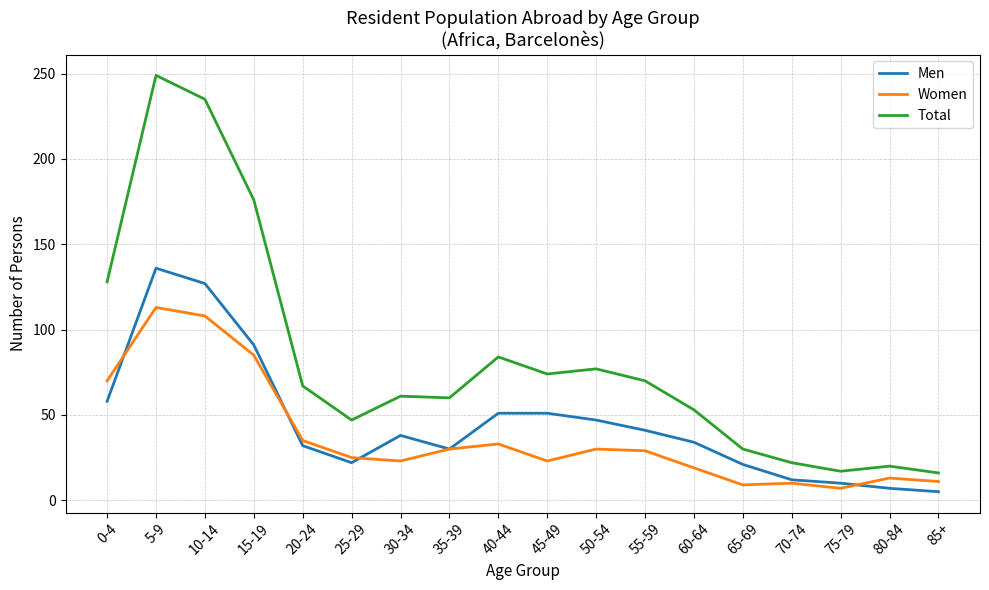

What is the total value across all series at 55-59?

140